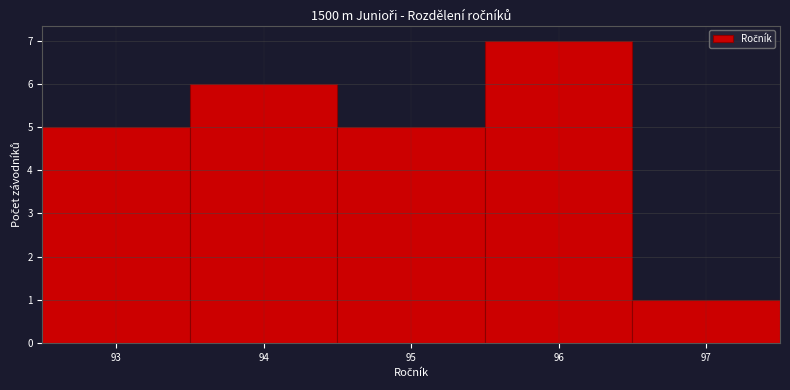

Reading left to right, list every bar in this chart as the range it spans on the x-axis followed by its height. The values are not printed on the chart, so give them approximately, as read against the axis.

92.5 to 93.5: 5
93.5 to 94.5: 6
94.5 to 95.5: 5
95.5 to 96.5: 7
96.5 to 97.5: 1